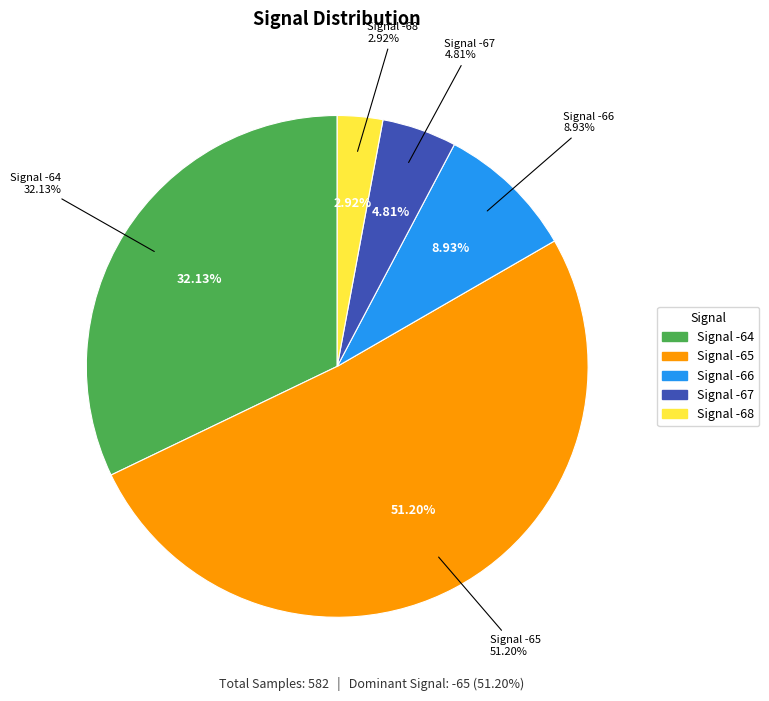

Does SDS_P1 account for over 50% of the chart?

No